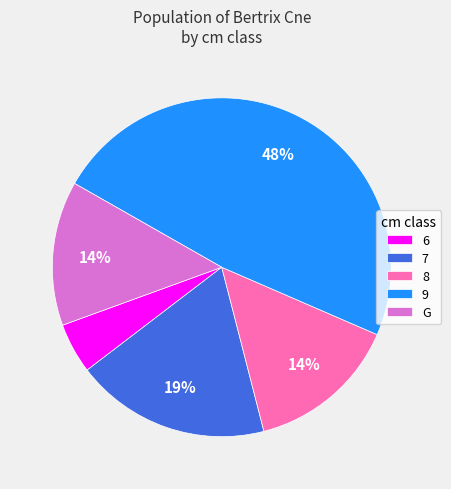

Is there any slice that represents more than half of the pie?

No